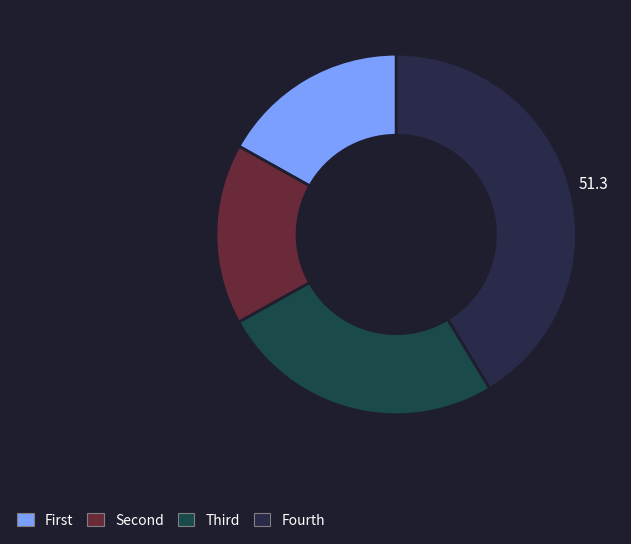

Count the number of slices in the pie.

4